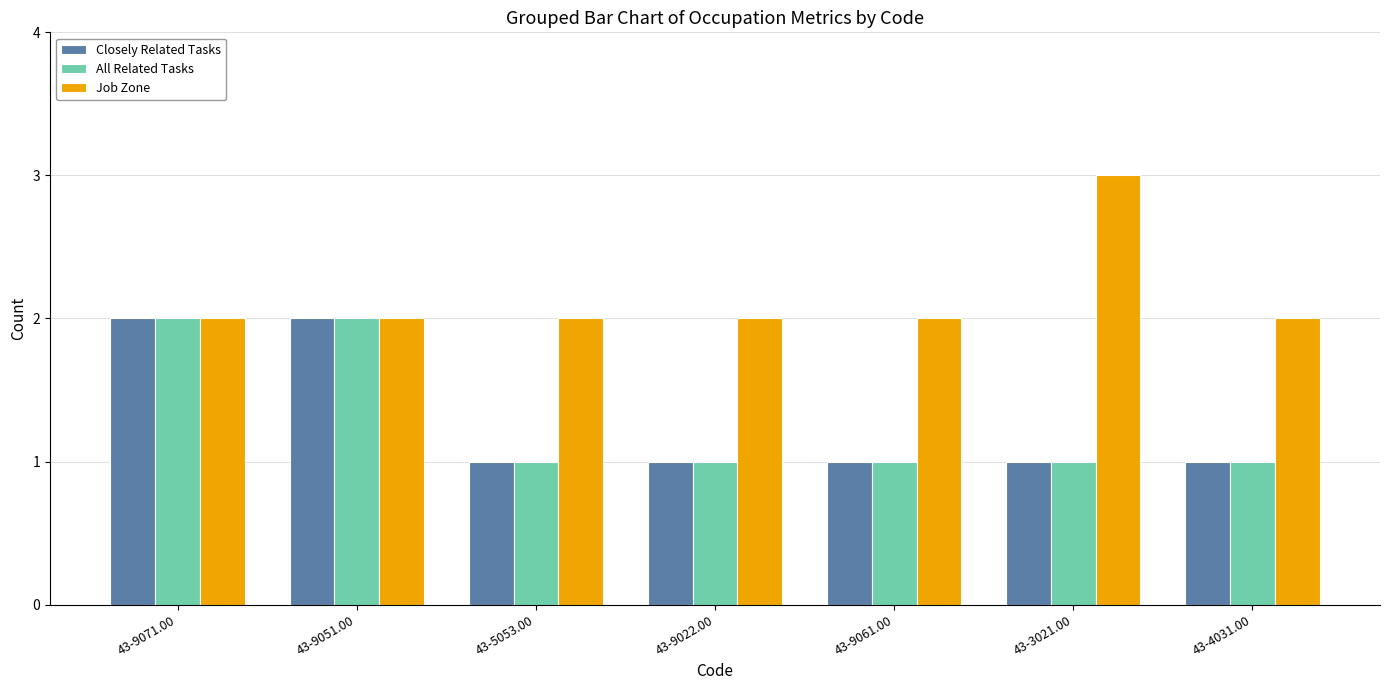

What position from the left is 43-4031.00?

7